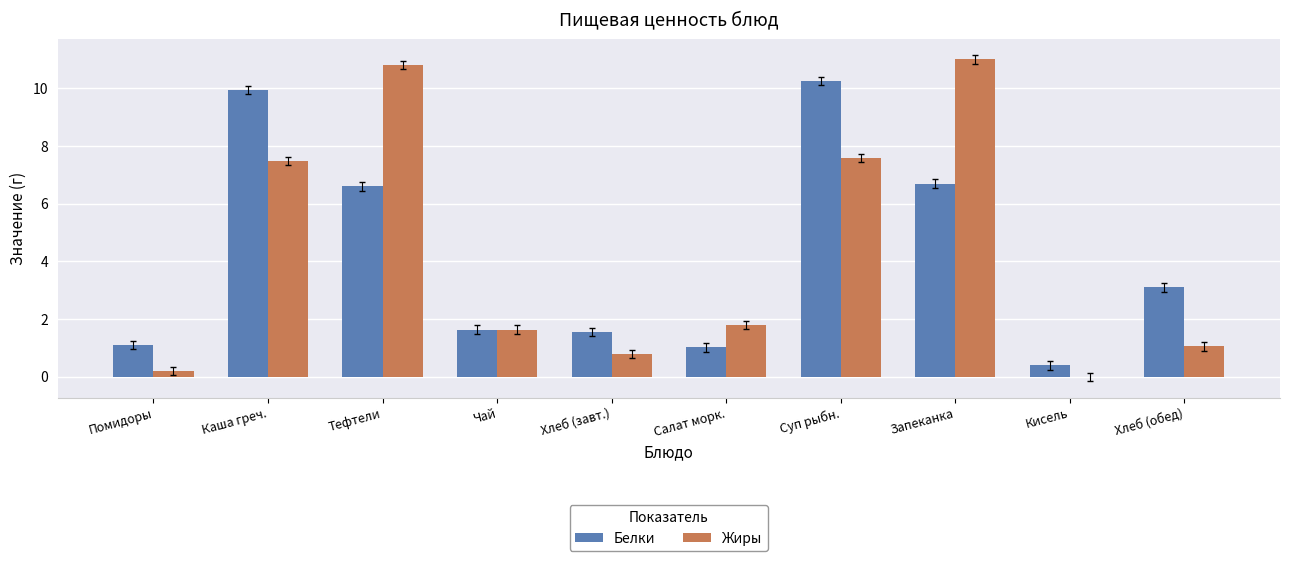

Is the value of Жиры at Запеканка greater than the value of Белки at Хлеб (завт.)?

Yes